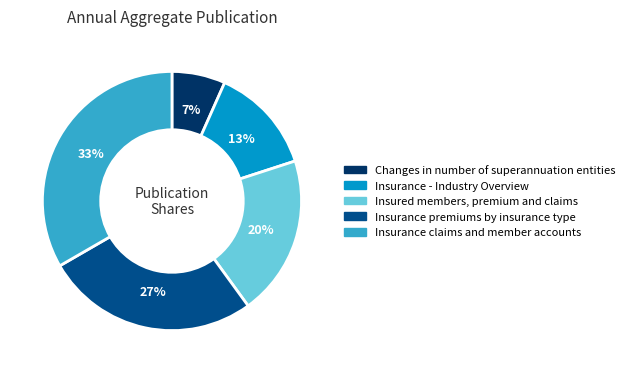

Count the number of slices in the pie.

5